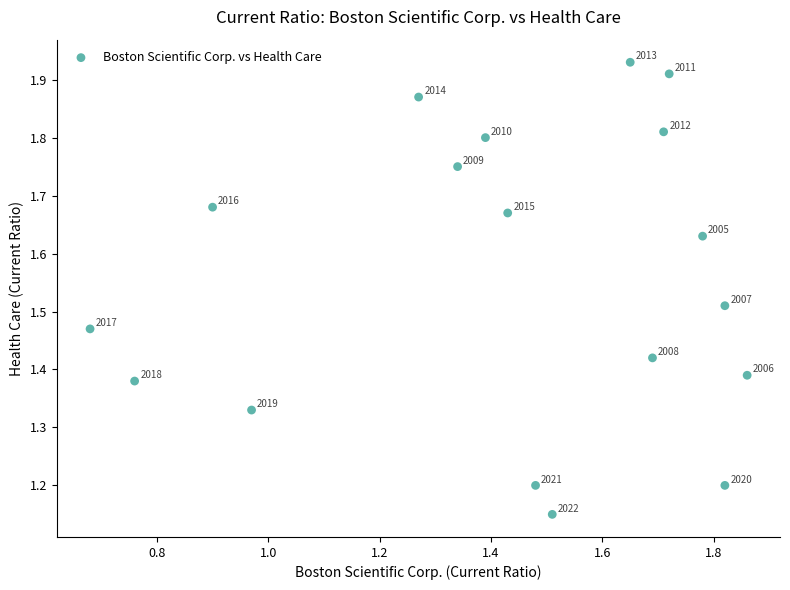

What is the range of Y values (max minus min)?

0.8